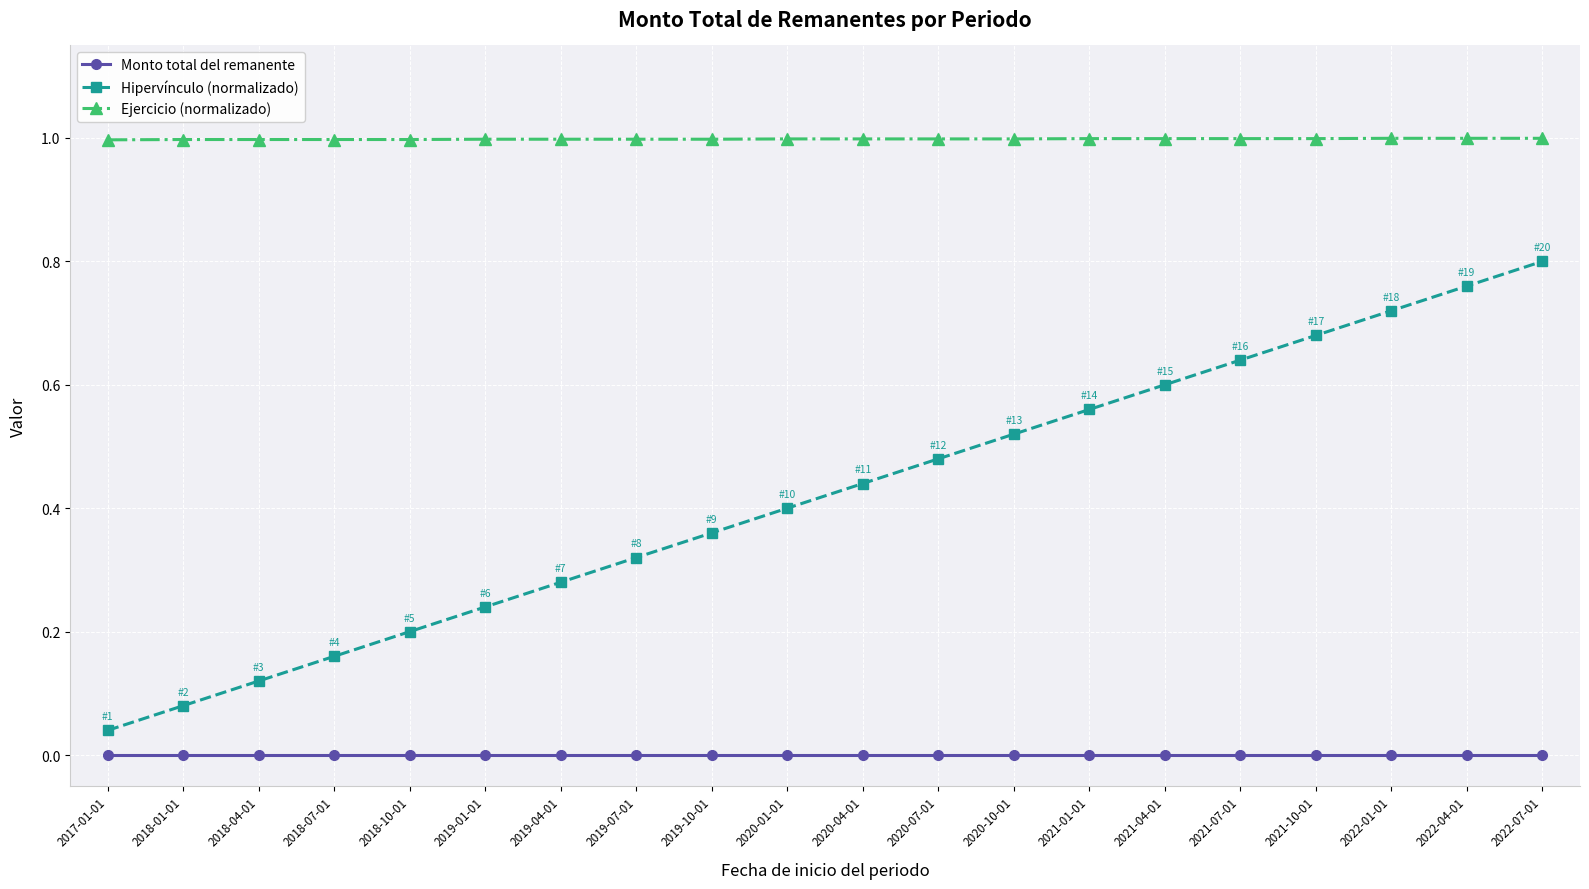

Is it true that Monto total del remanente equals 0.0 at 2018-01-01?

True